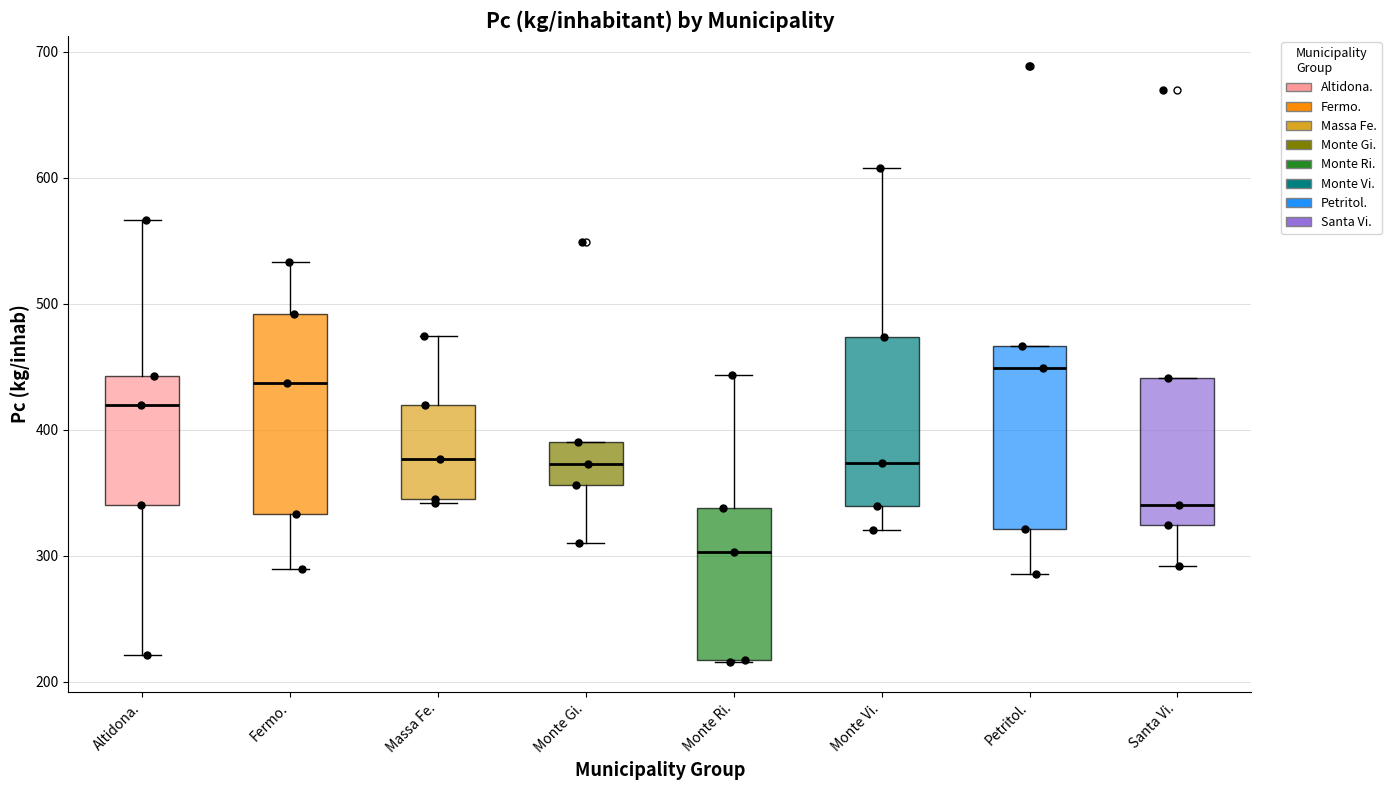

Which box is the tallest, from its lower edge to its upper edge?

Fermo.